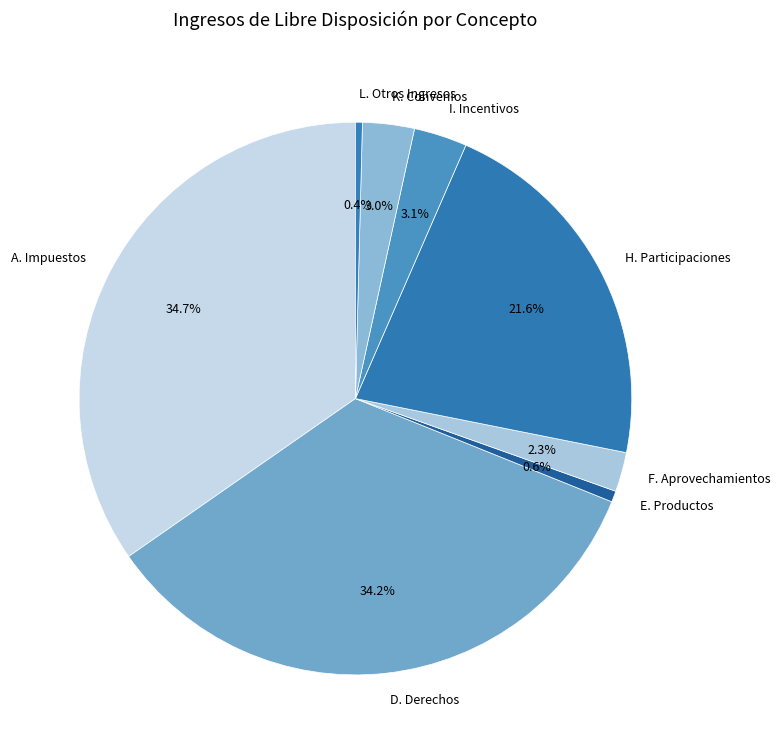

Is there any slice that represents more than half of the pie?

No